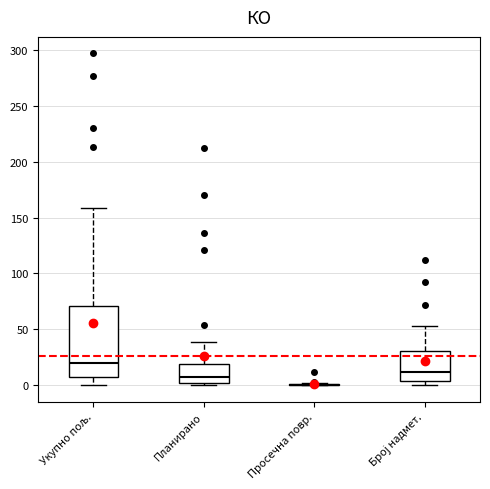

Which box is the tallest, from its lower edge to its upper edge?

Укупно пољ.